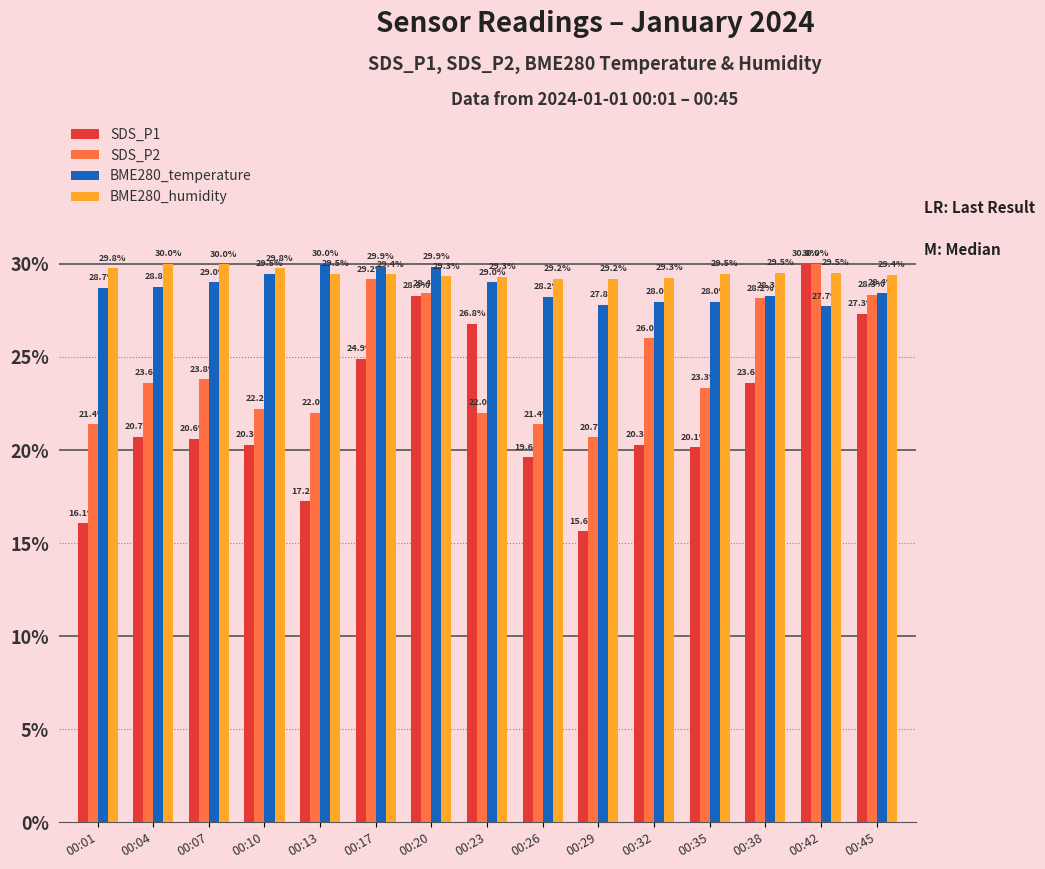

At how many categories does at least one series exceed 28?

15